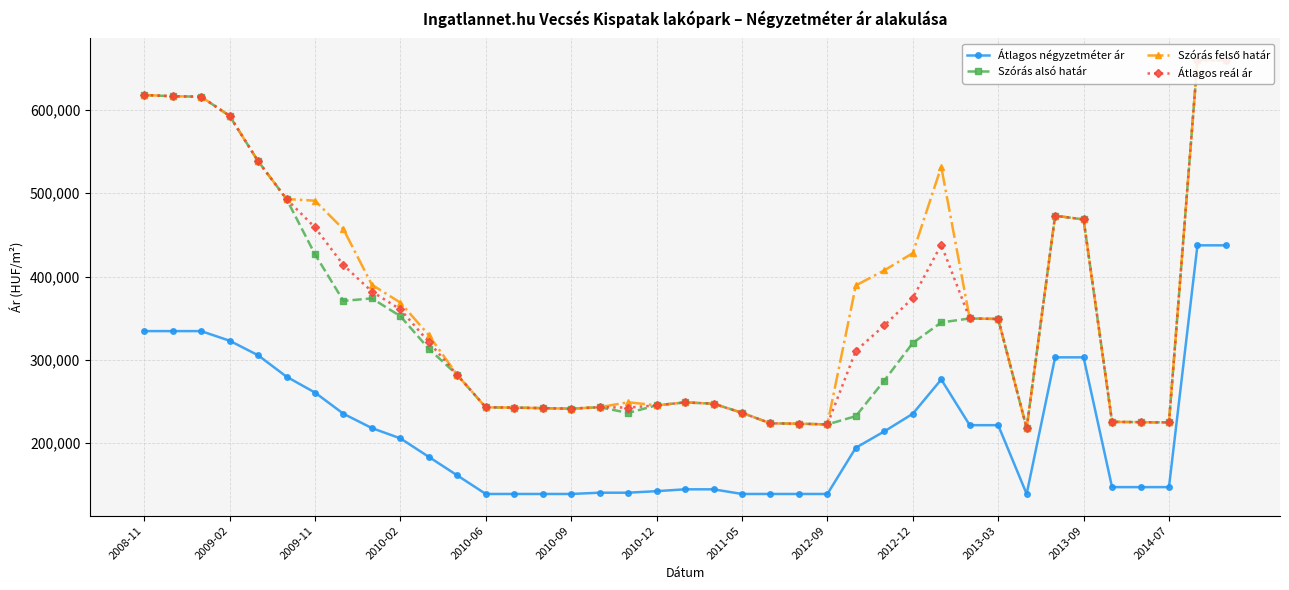

True or false: Szórás felső határ and Átlagos négyzetméter ár cross at least once.

False